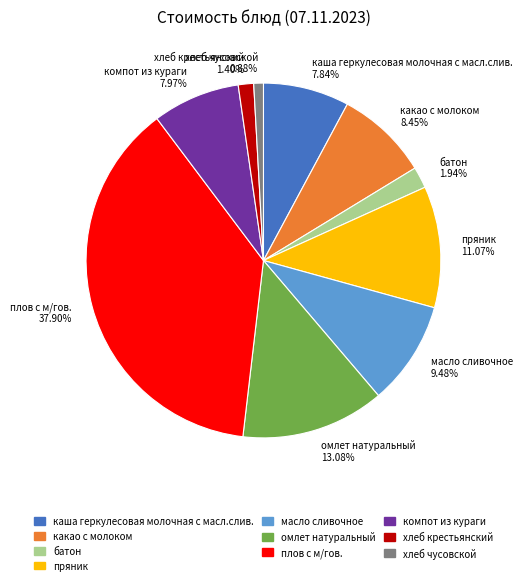

What is the largest slice in the pie chart?

плов с м/гов.